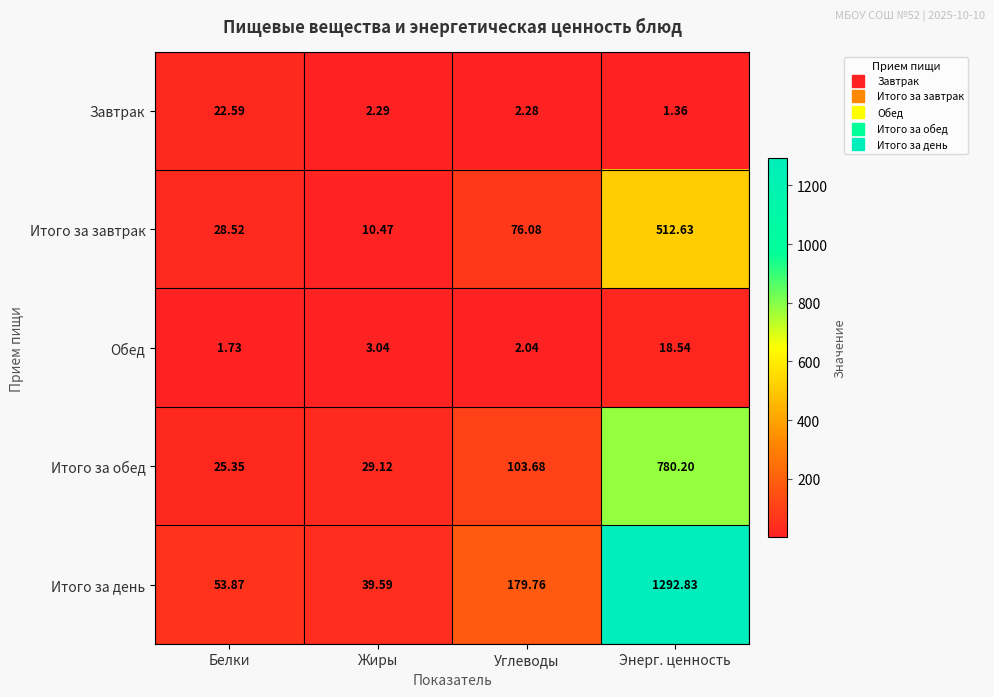

List the labels in order of Итого за завтрак value, largest first.

Энерг. ценность, Углеводы, Белки, Жиры